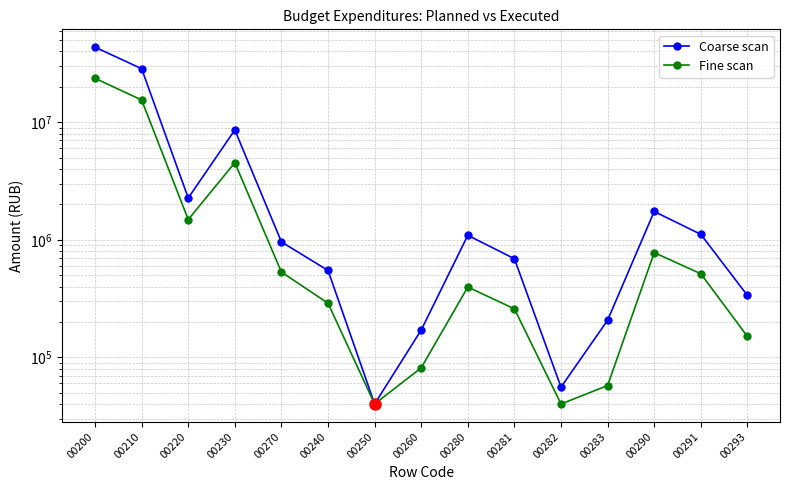

How many data points does each series have?

15